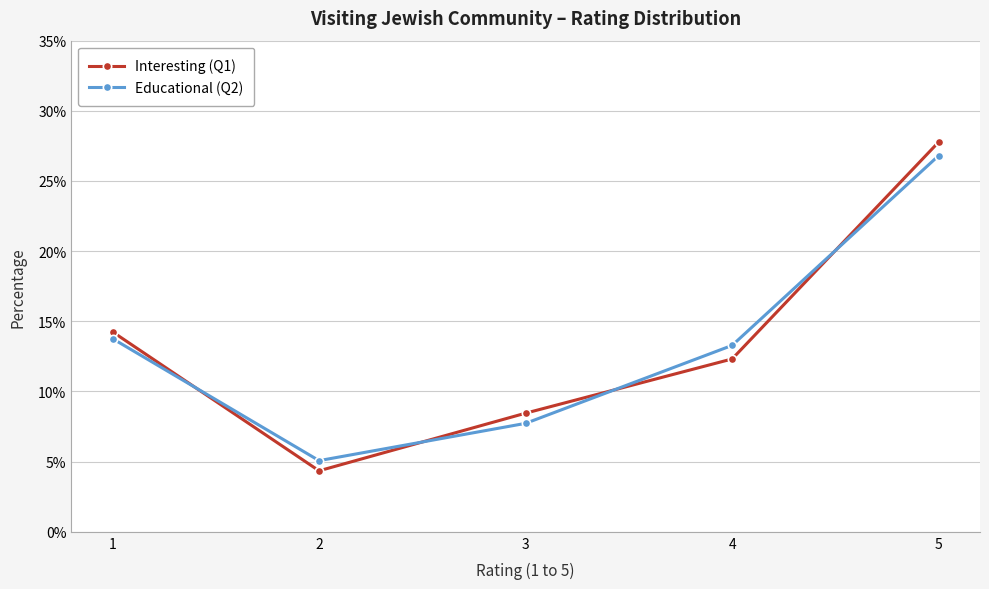

True or false: Educational (Q2) has more than 2 points higher than both neighbors.

False